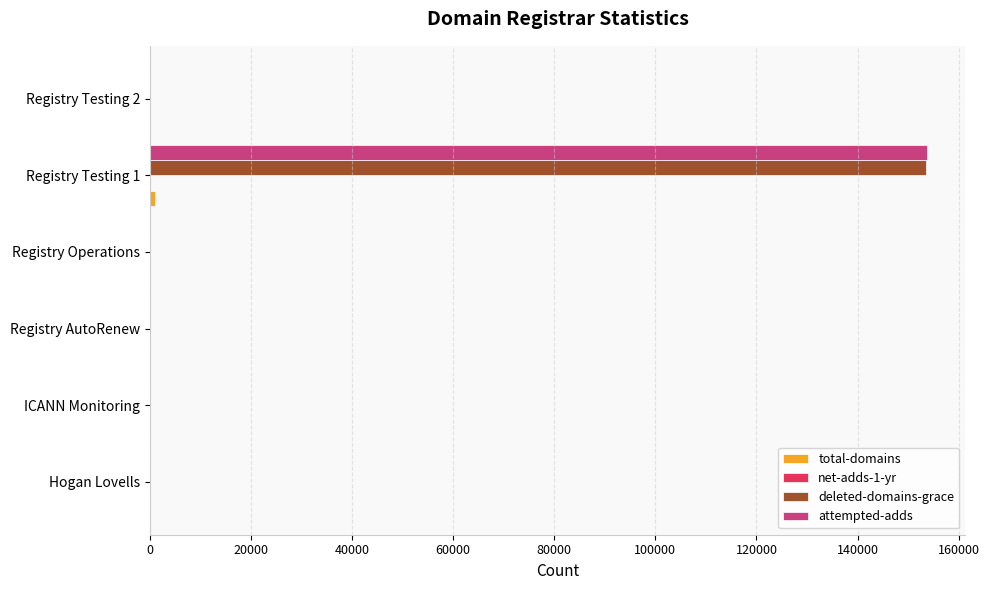

Which series changed the most between Registry Testing 1 and Registry Testing 2?

attempted-adds